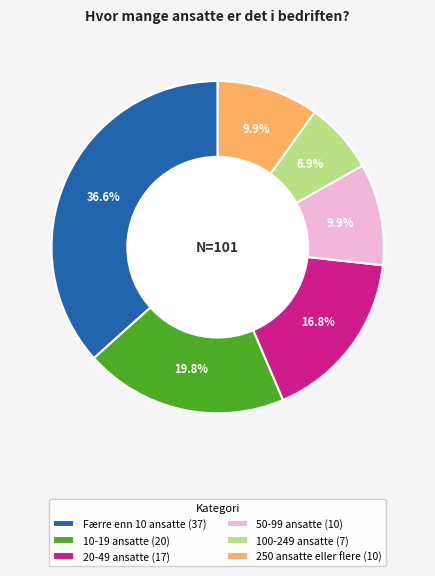

Does 100-249 ansatte represent more than half of the total?

No